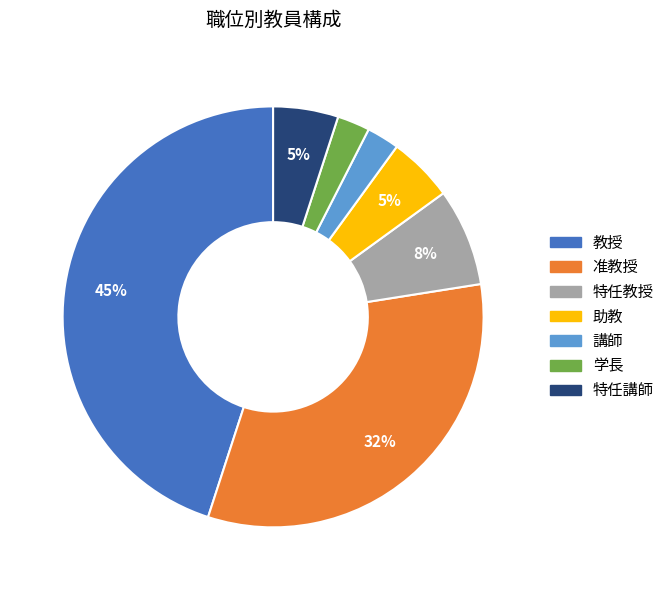

Which slice is the largest?

教授